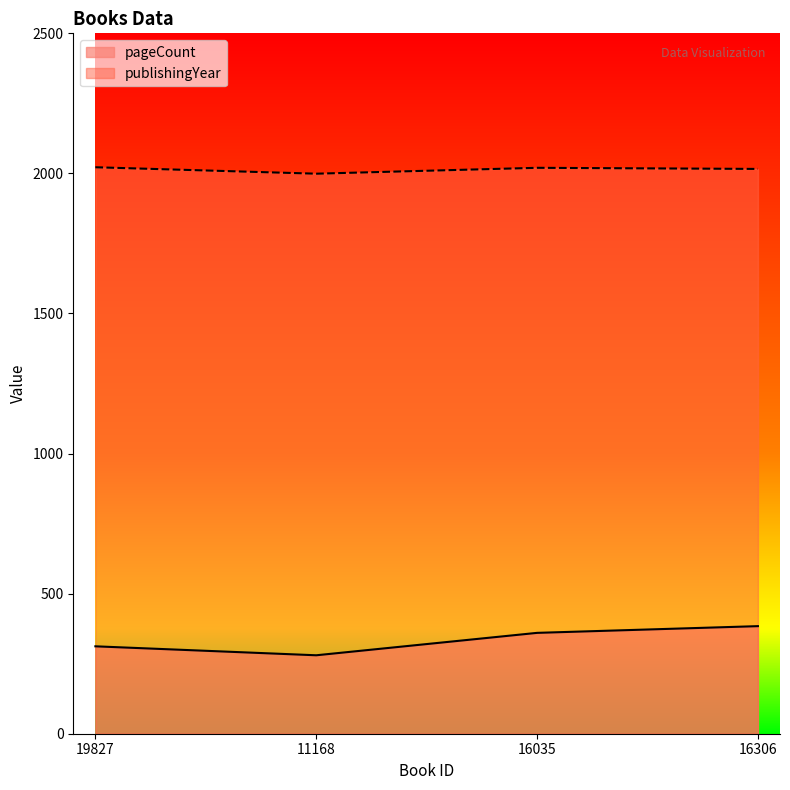

What are all the series names shown in the legend?

pageCount, publishingYear